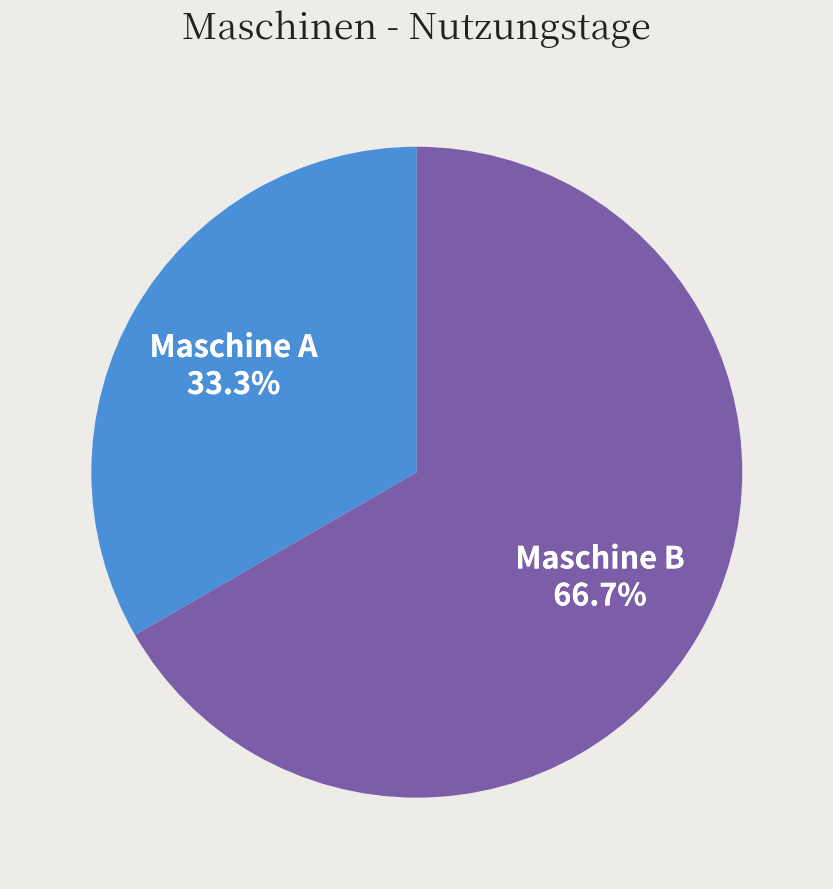

Which slice represents more than half of the pie?

Maschine B